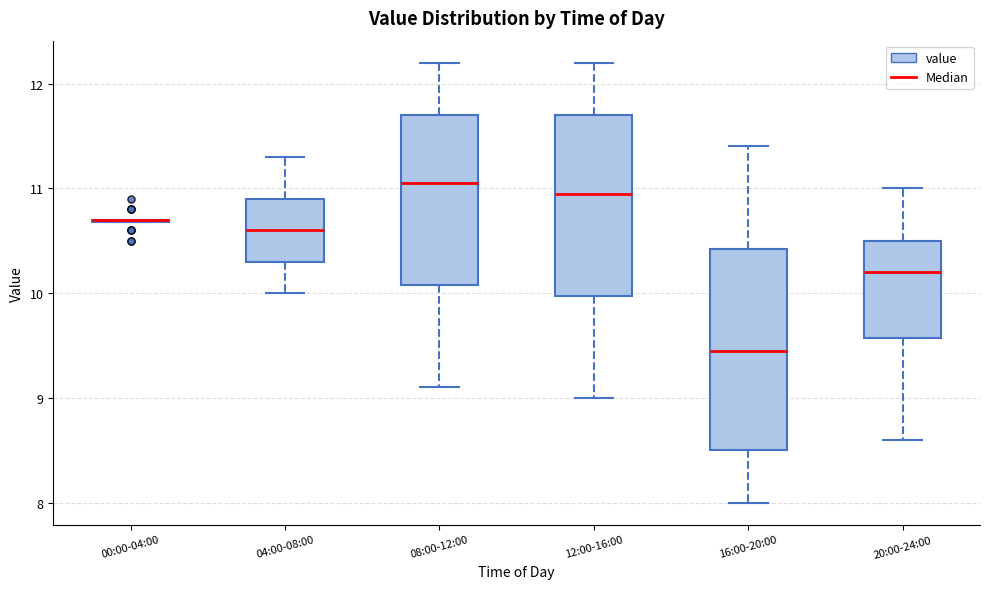

Reading left to right, transcribe this box plot: for each box, give where its median line is, the range the box spans, and where its two whiskers end, as read against the y-axis. The values are not printed on the chart, so give them approximately, as read against the axis.

00:00-04:00: box collapsed to a line at 10.7, whiskers 10.7 to 10.7
04:00-08:00: median 10.6, box 10.3 to 10.9, whiskers 10.0 to 11.3
08:00-12:00: median 11.1, box 10.1 to 11.7, whiskers 9.1 to 12.2
12:00-16:00: median 11.0, box 10.0 to 11.7, whiskers 9.0 to 12.2
16:00-20:00: median 9.5, box 8.5 to 10.4, whiskers 8.0 to 11.4
20:00-24:00: median 10.2, box 9.6 to 10.5, whiskers 8.6 to 11.0